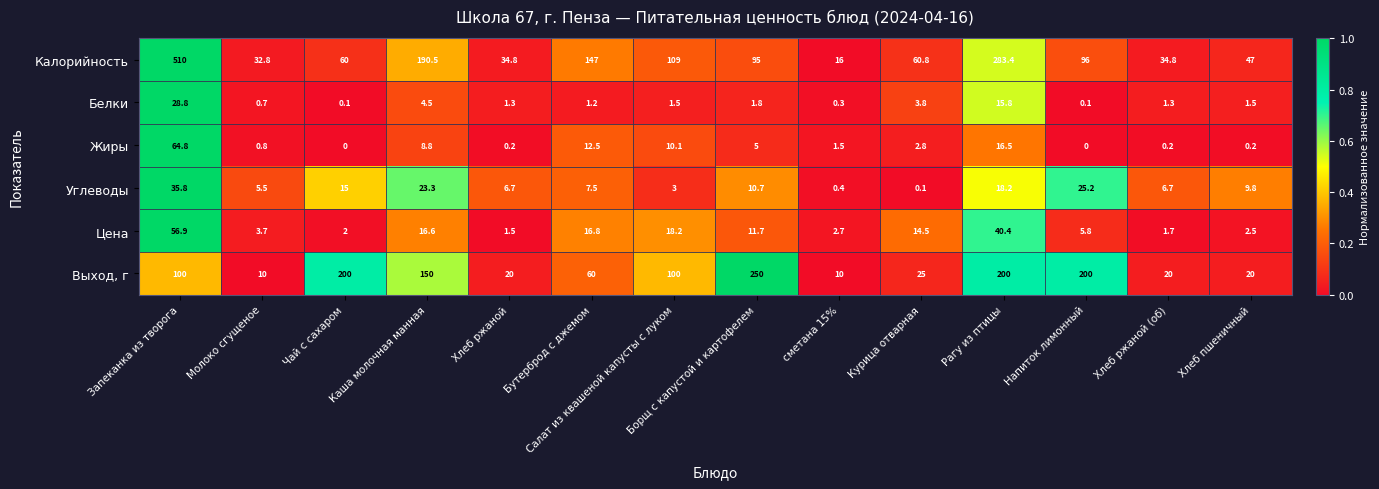

What is the difference between the maximum and minimum values in the Жиры series?

64.8